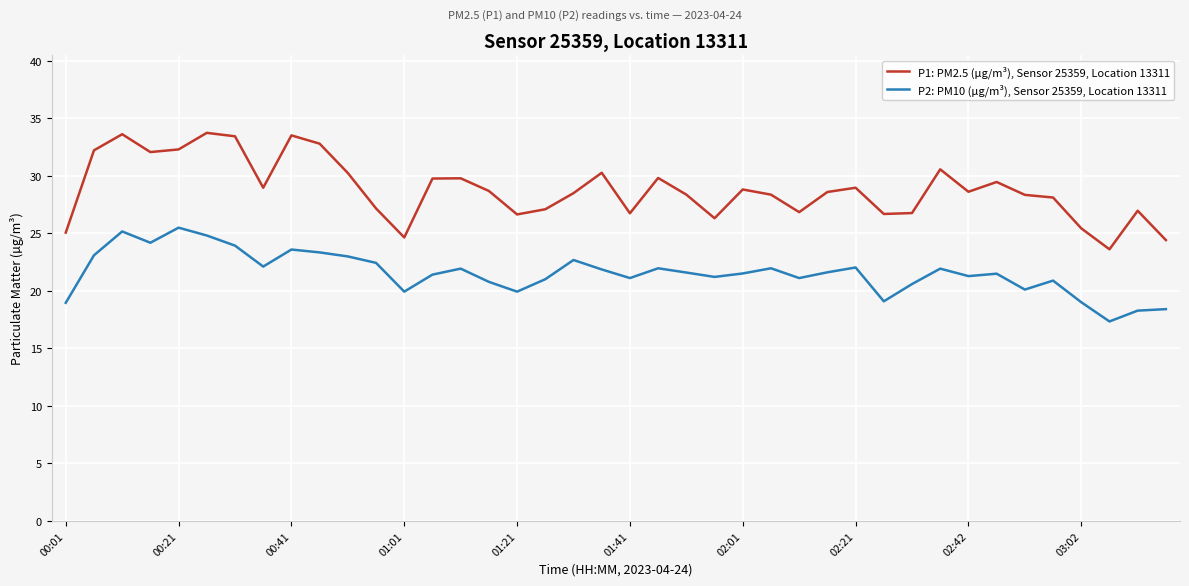

Rank the series by their maximum value, from highest to lowest.

P1: PM2.5 (µg/m³), Sensor 25359, Location 13311, P2: PM10 (µg/m³), Sensor 25359, Location 13311